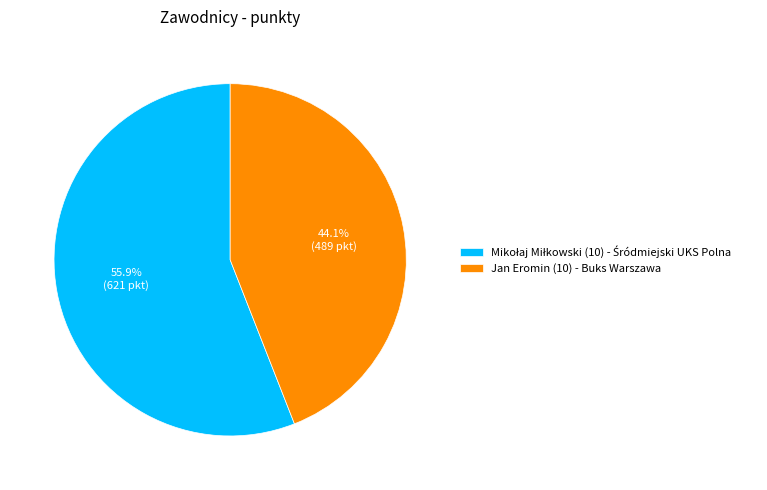

How many slices are in this pie chart?

2